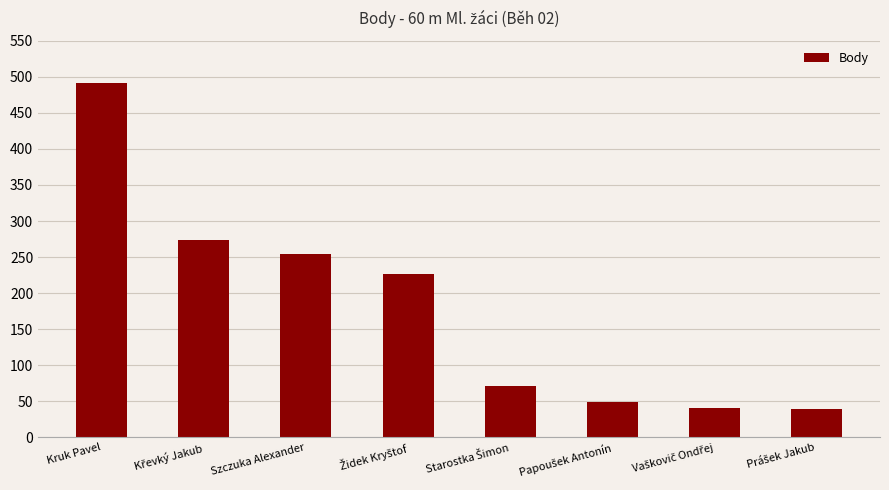

What is the average value?

181